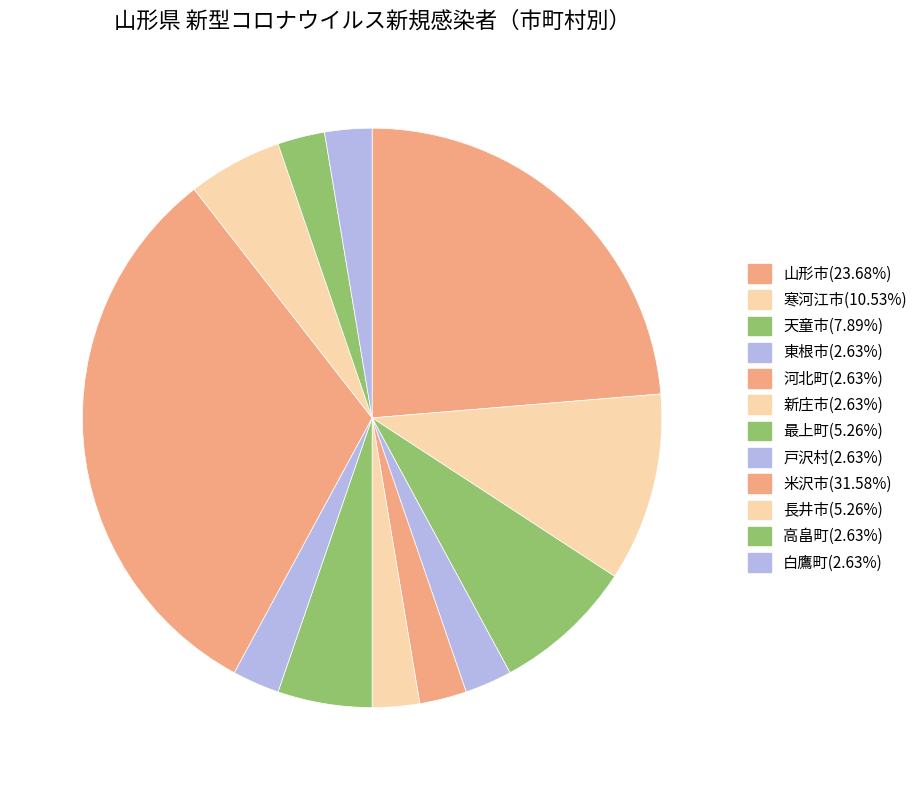

How many segments does this pie chart have?

12